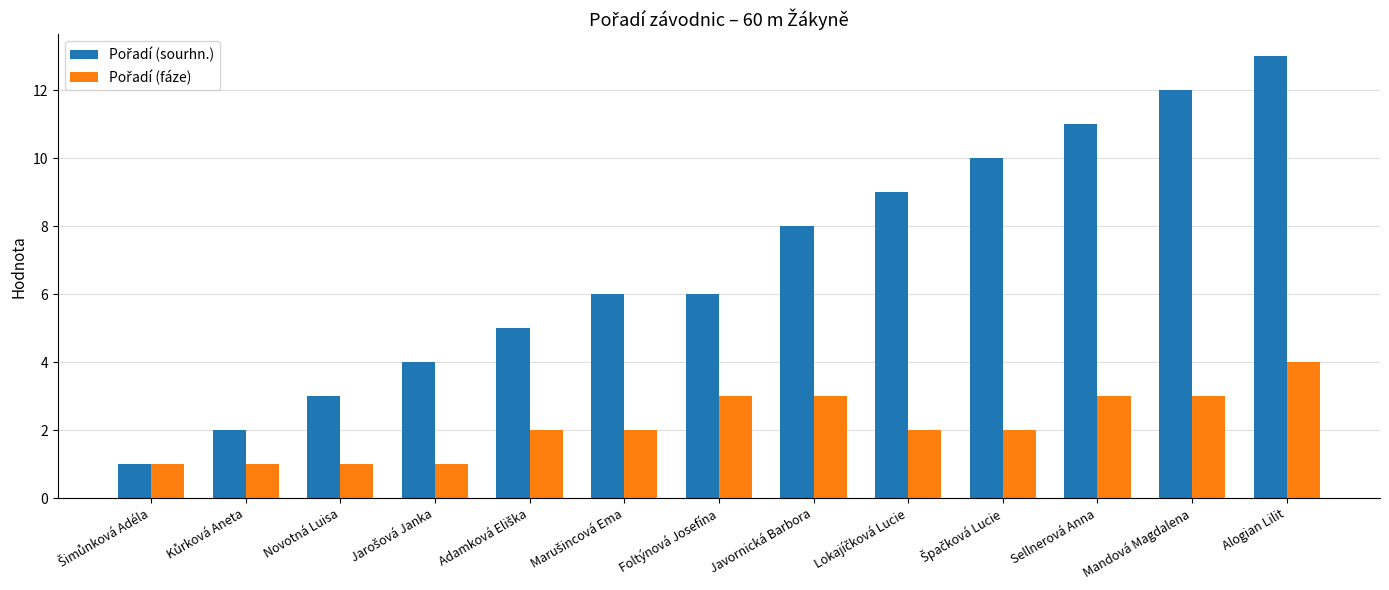

At which category is the sum across all series the highest?

Alogian Lilit